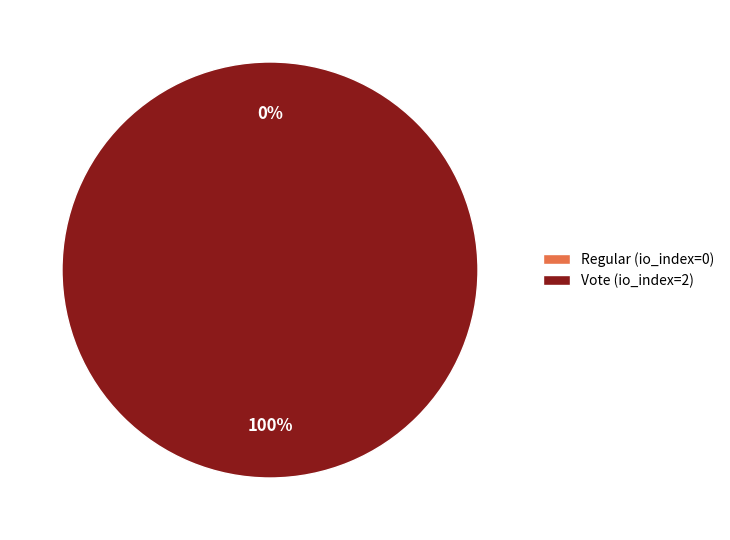

How many slices are in this pie chart?

2